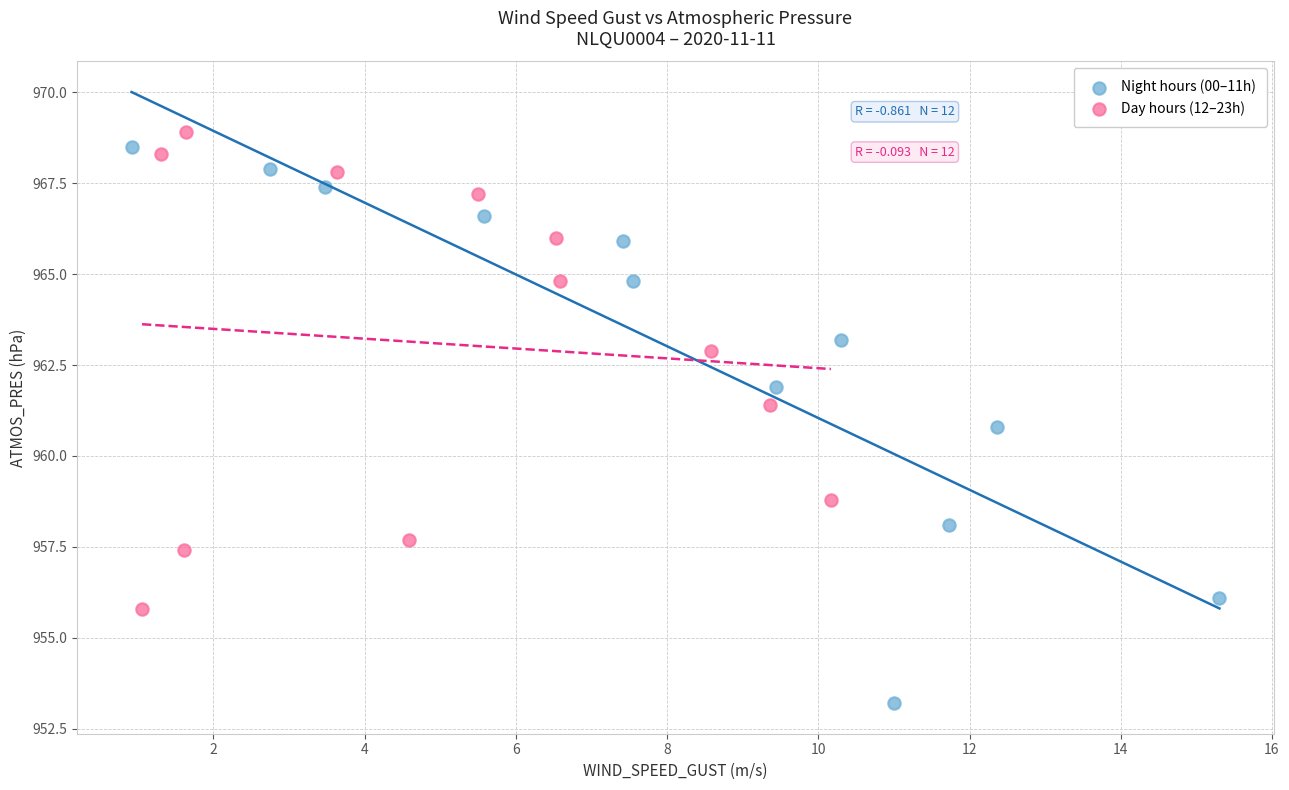

Which series has the widest spread of Y values?

Night hours (00–11h)